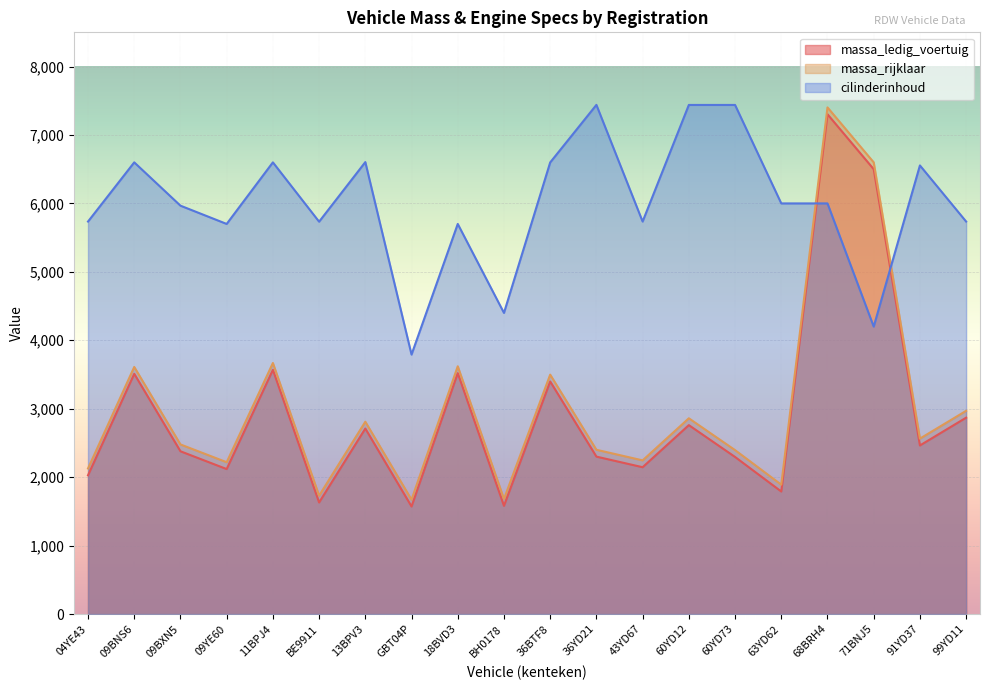

How many interior local valleys does the massa_ledig_voertuig series have?

7